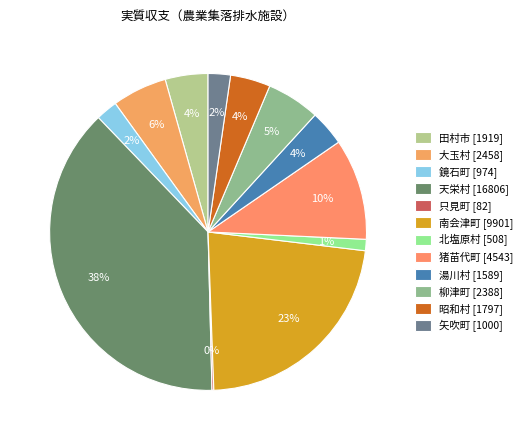

How many slices are in this pie chart?

12